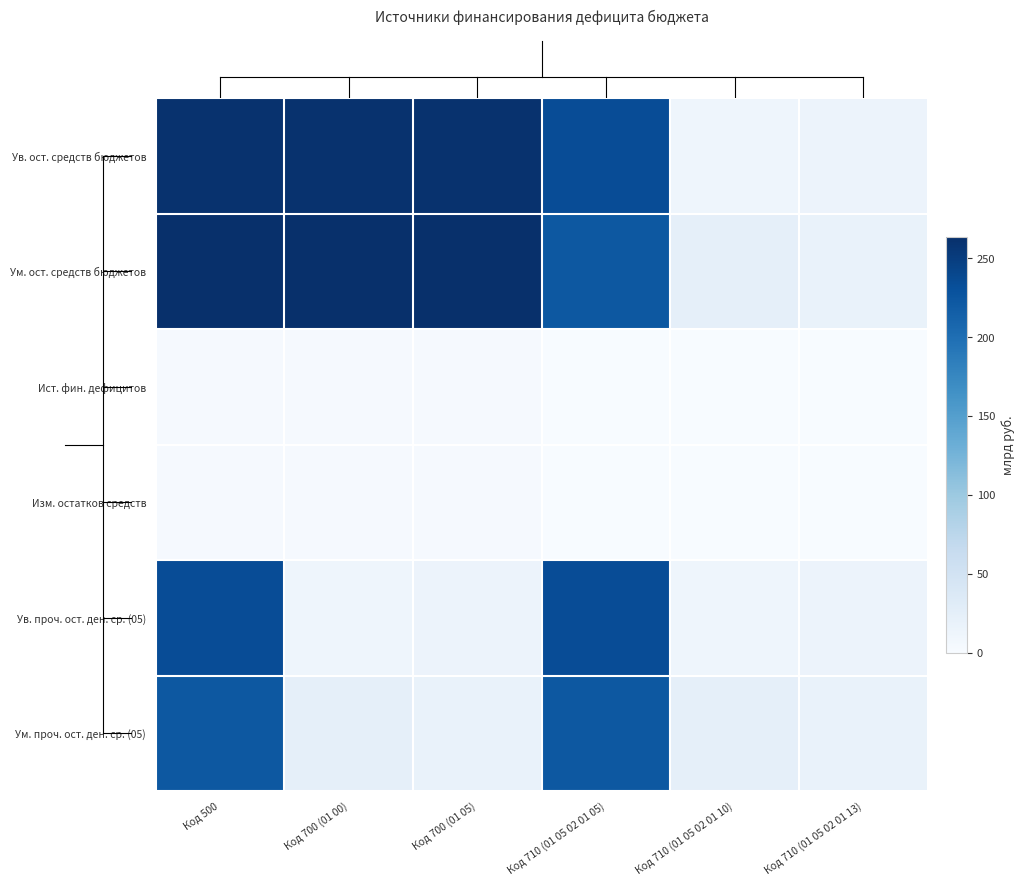

What is the spread (max minus min) of values at Код 700 (01 05)?

260.8